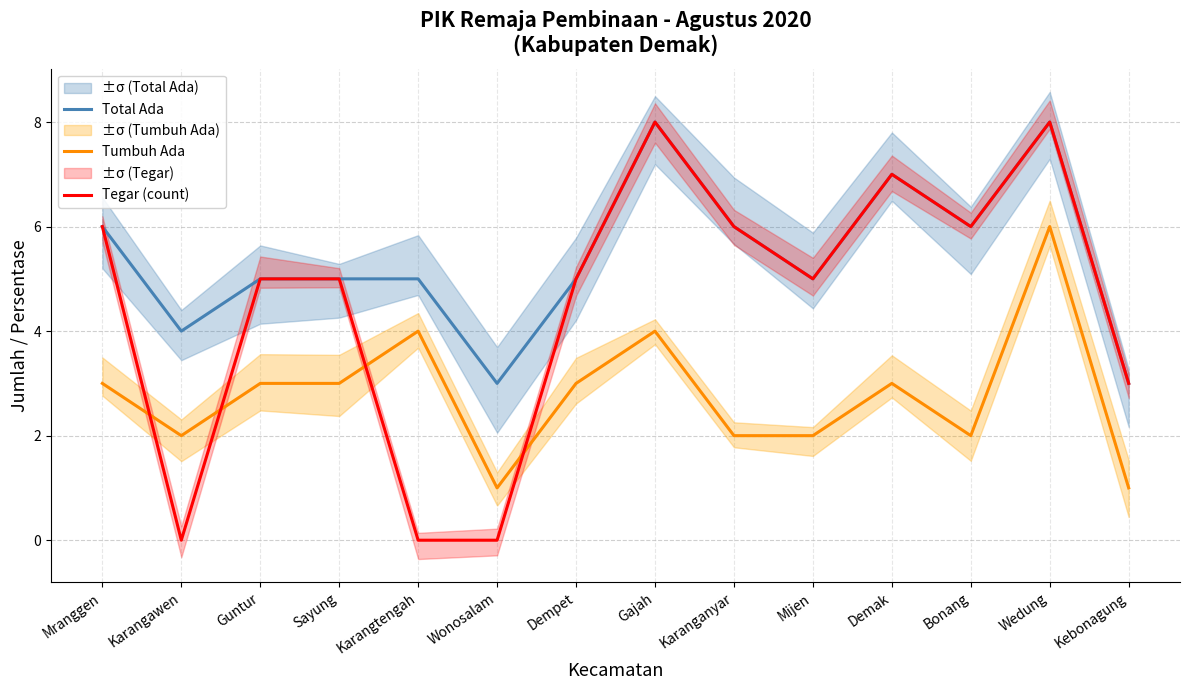

True or false: Total Ada has a value of 5 at Guntur.

True